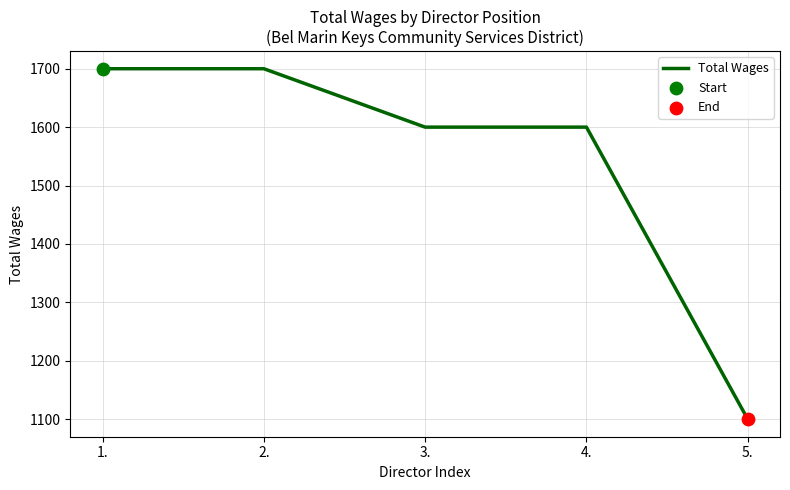

What is the ratio of the value at 3. to the value at 4.?

1.0